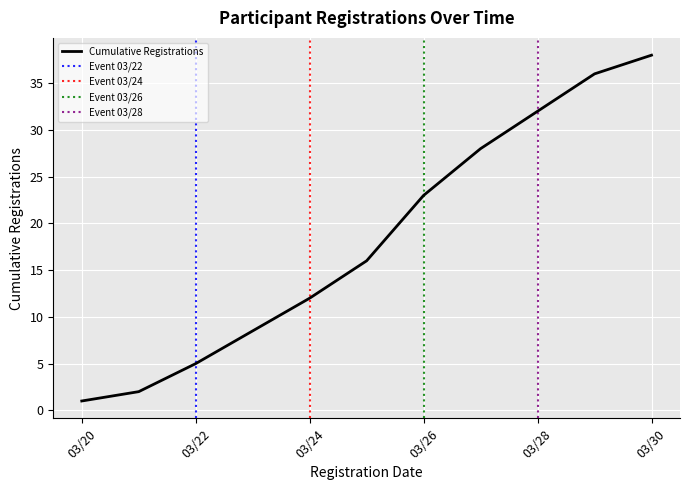

What is the maximum value for Cumulative Registrations?

38